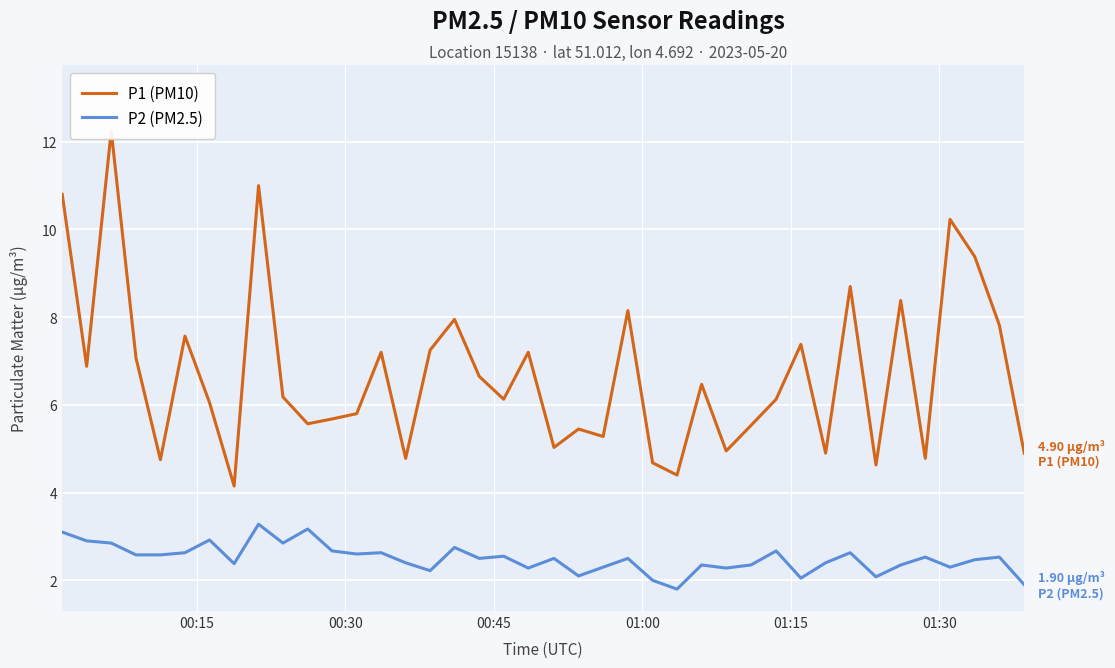

True or false: P2 (PM2.5) and P1 (PM10) intersect in this chart.

False